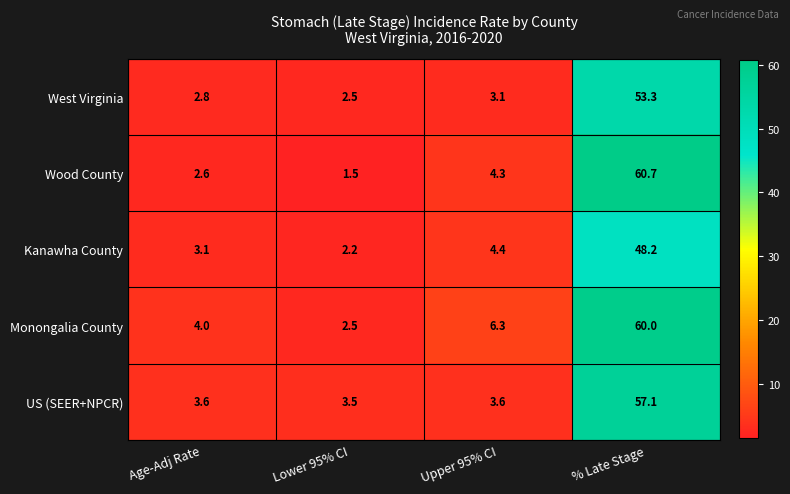

What is the difference between the Monongalia County values at Age-Adj Rate and % Late Stage?

56.0